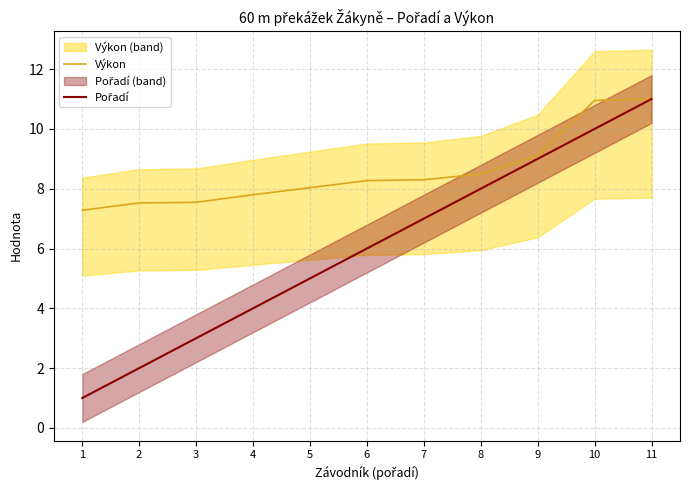

Rank the categories by Výkon value from lowest to highest.

1, 2, 3, 4, 5, 6, 7, 8, 9, 10, 11